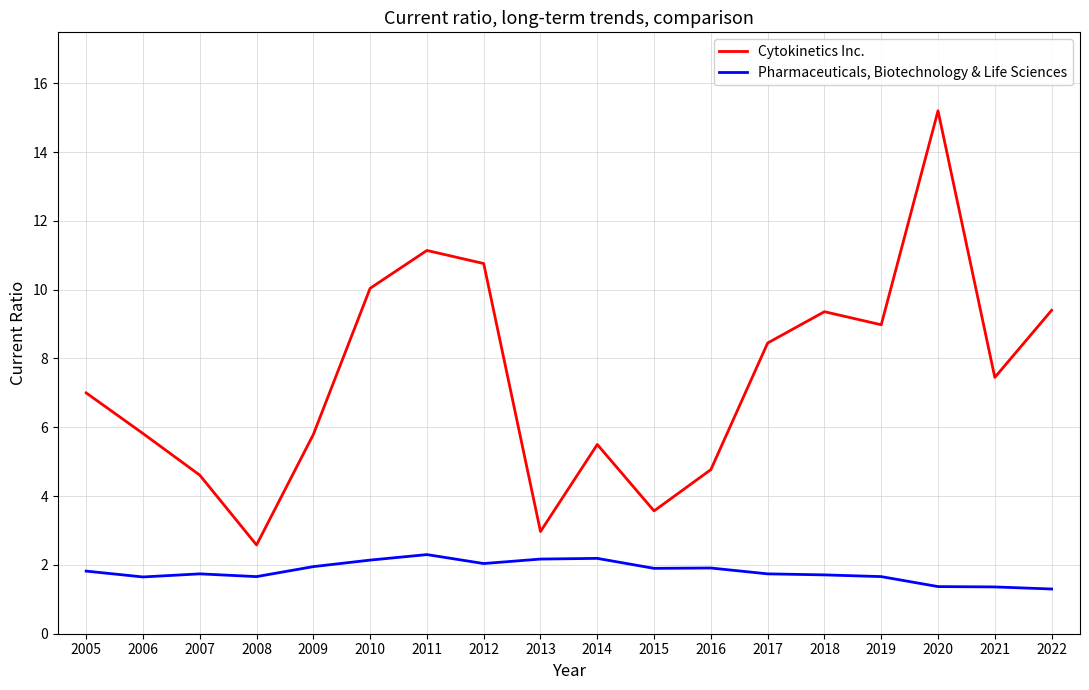

What value does the Pharmaceuticals, Biotechnology & Life Sciences series have at 2022?

1.3